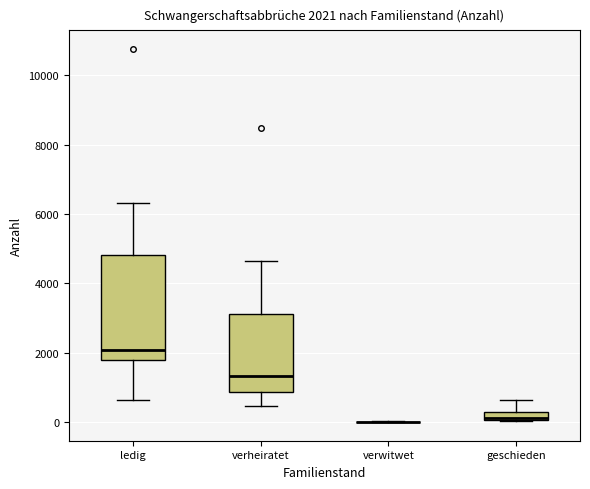

Comparing the boxes themselves (not the whiskers), which one is the tallest?

ledig